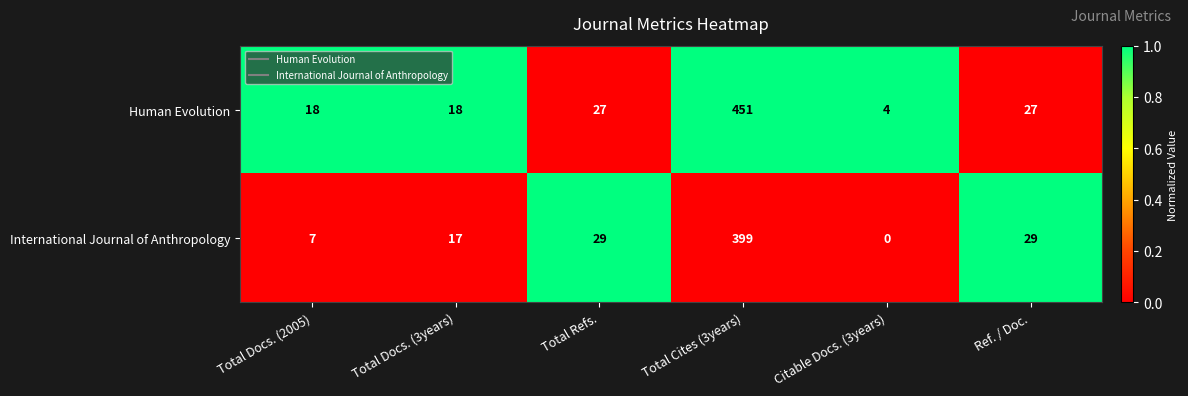

What is the total value across all series at Citable Docs. (3years)?

4